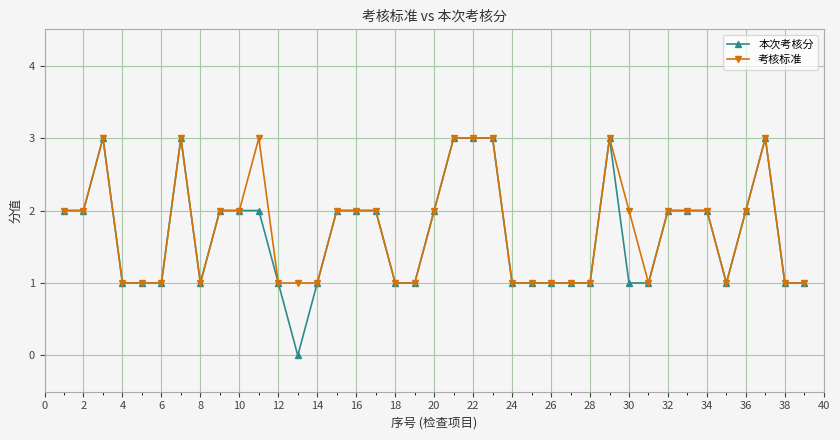

List the series in order of their overall mean, highest first.

考核标准, 本次考核分